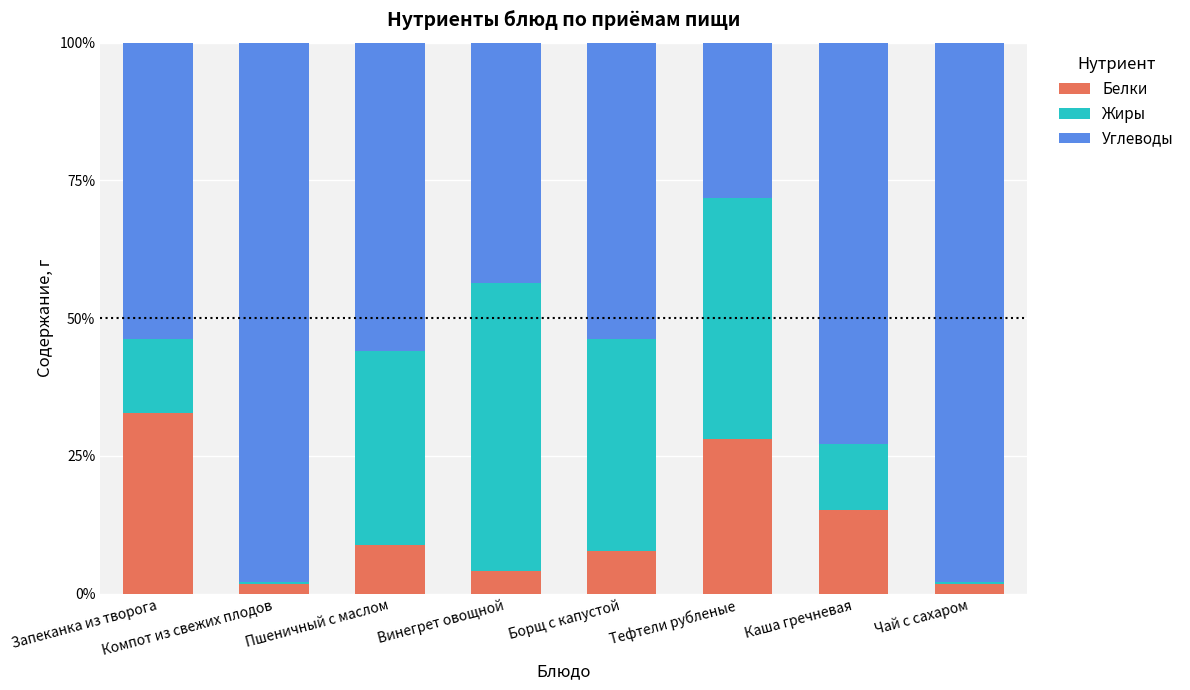

The Углеводы series shows 0.3 at Компот из свежих плодов. True or false?

False